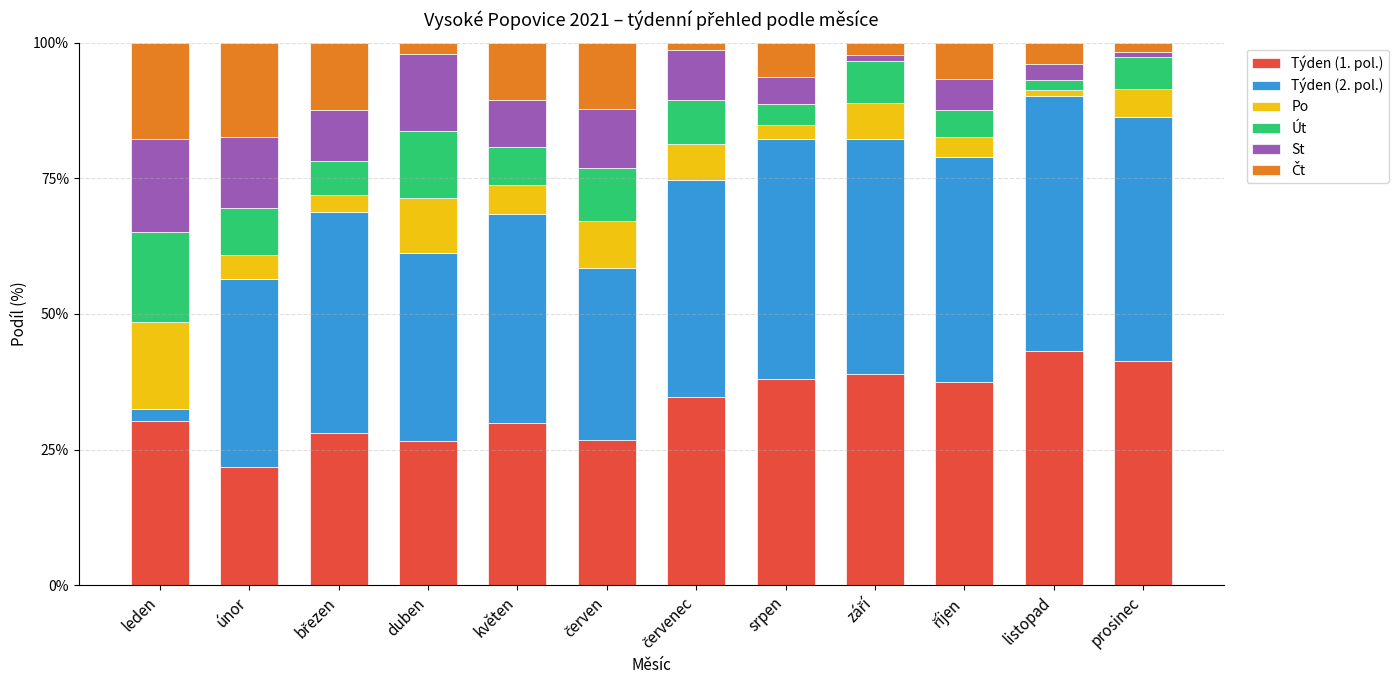

The Týden (1. pol.) series shows 41.4 at prosinec. True or false?

True